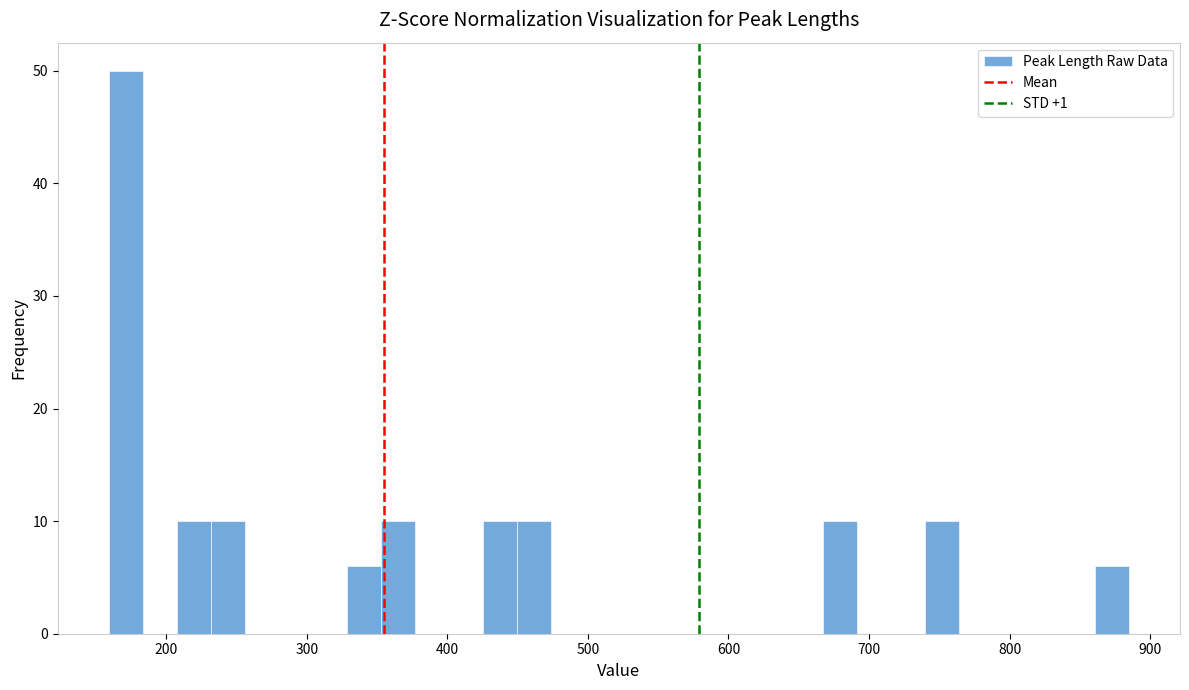

Read against the x-axis, roughly where is the centre of the tallest bar?

170